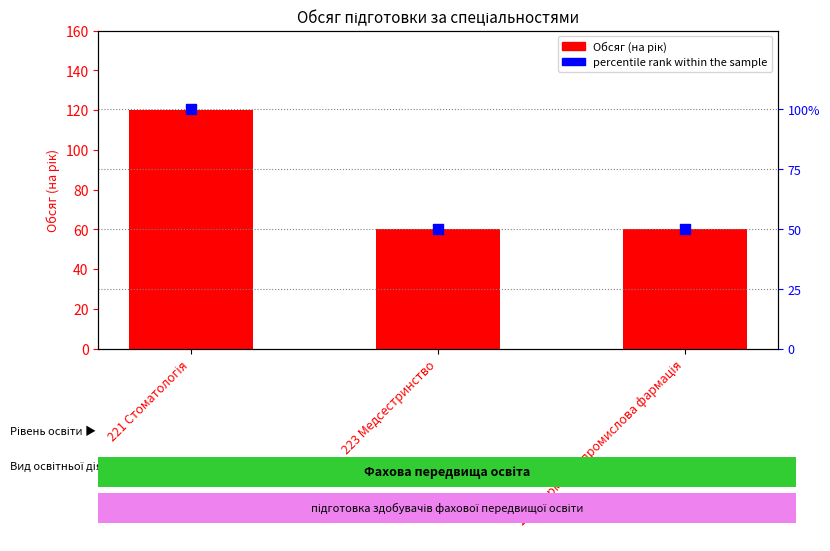

Which series reaches the maximum Y coordinate?

Обсяг (на рік)